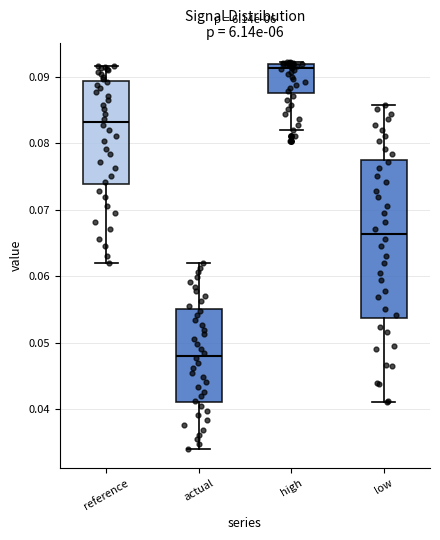

Which box is the tallest, from its lower edge to its upper edge?

low